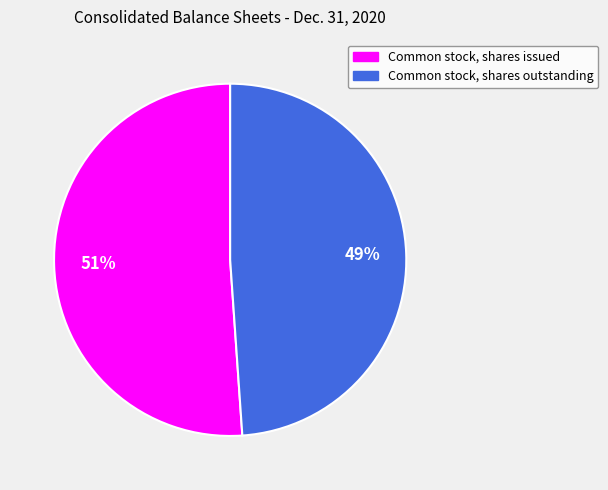

Which has a higher value, Common stock, shares outstanding or Common stock, shares issued?

Common stock, shares issued